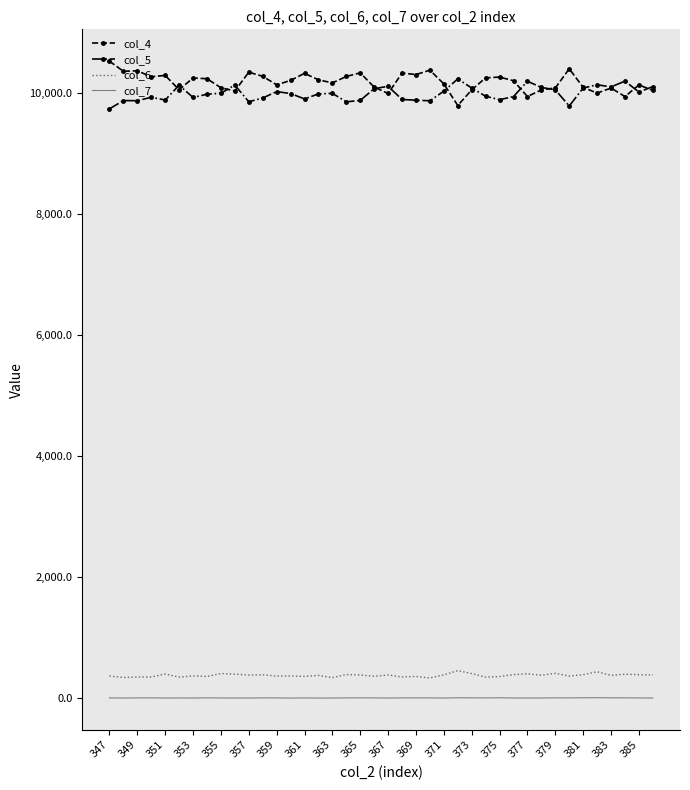

True or false: col_5 and col_6 cross at least once.

False